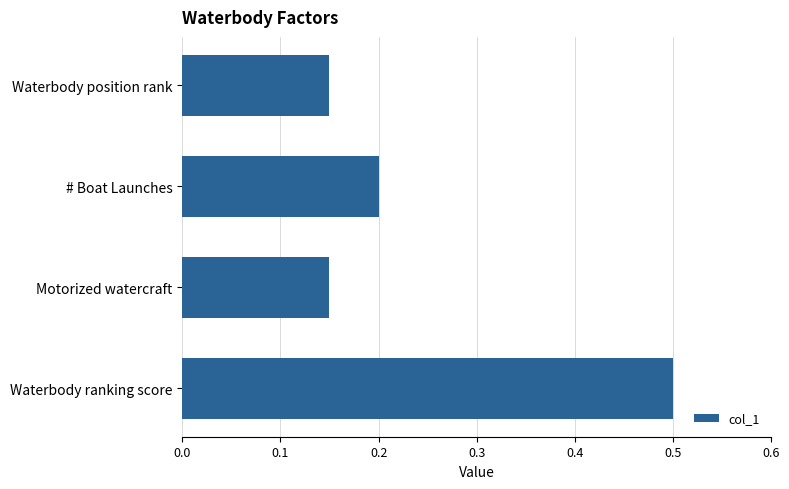

What is the sum of the values at Motorized watercraft and Waterbody position rank?

0.3